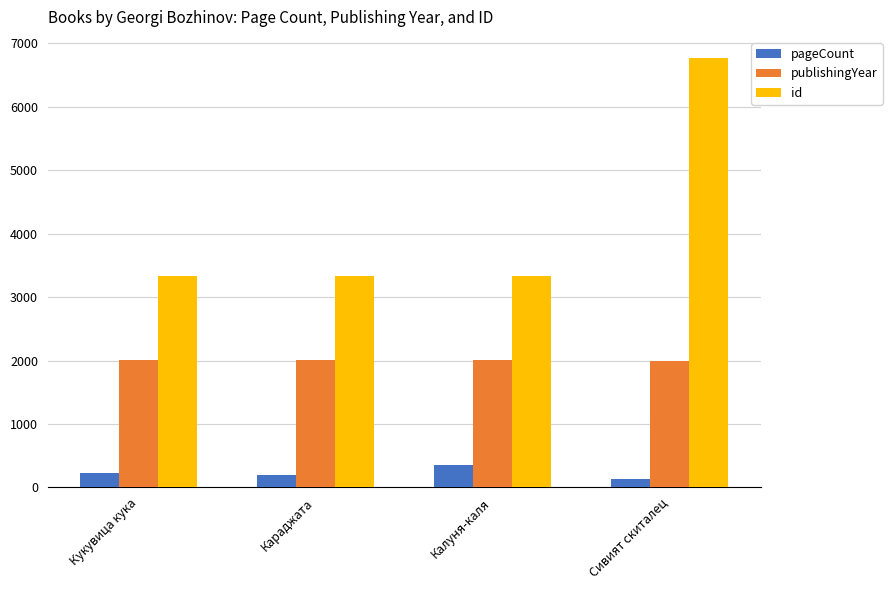

What is the maximum value for id?

6762